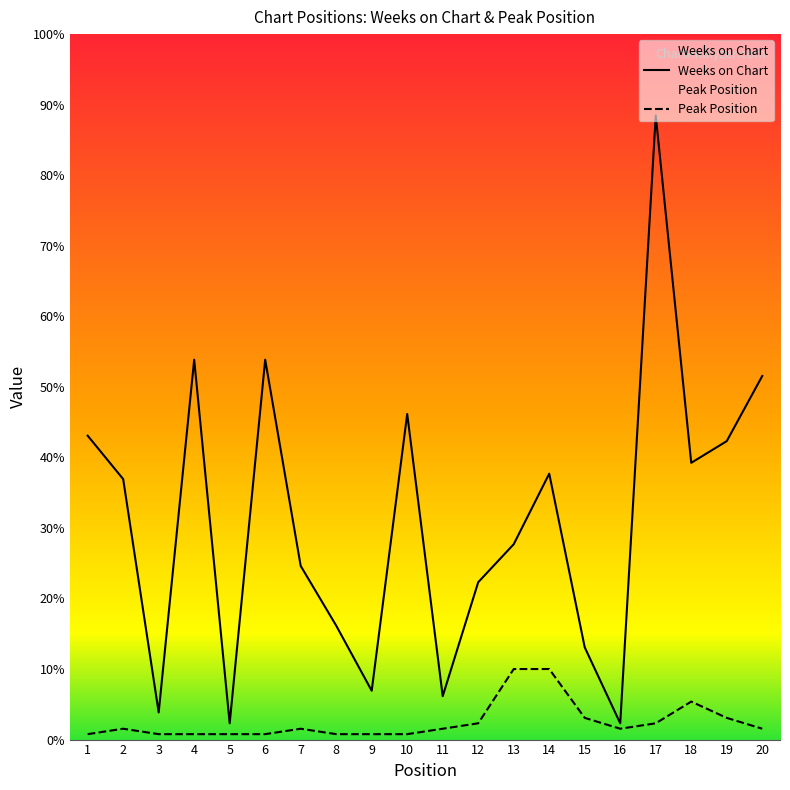

True or false: Peak Position and Weeks on Chart intersect in this chart.

False